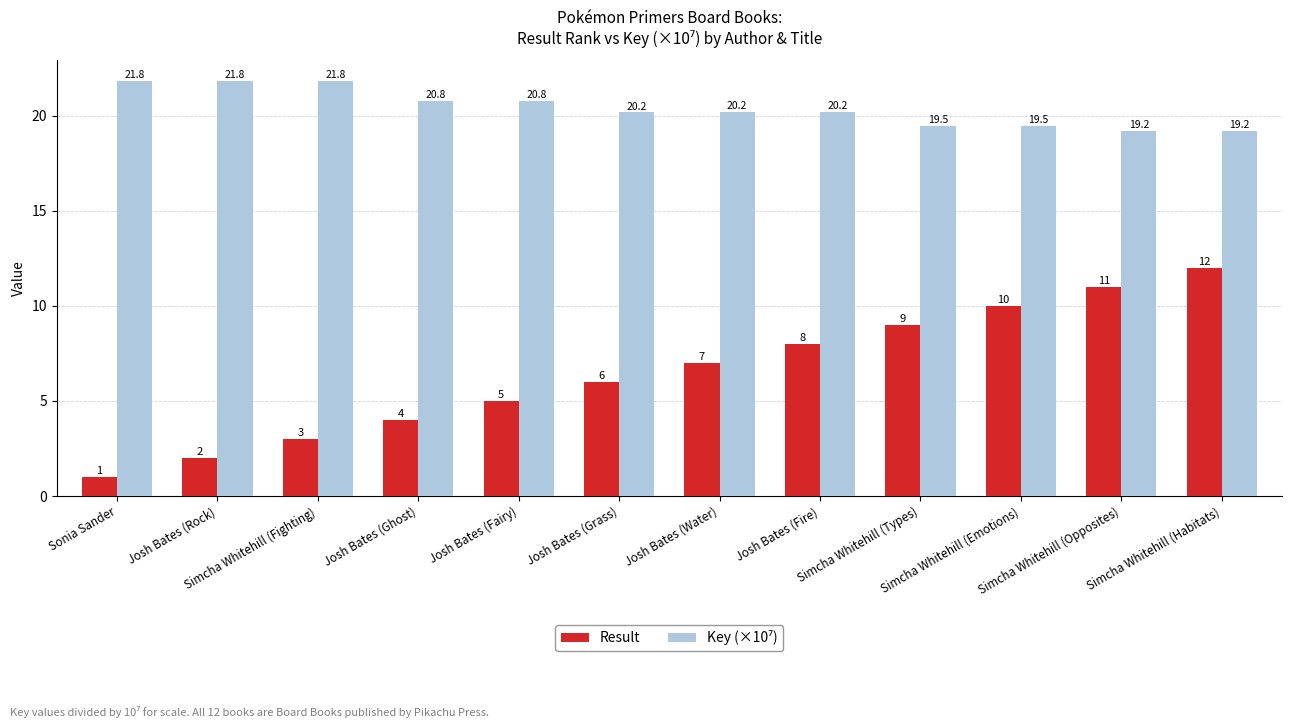

What is the average value of the Result series?

6.5